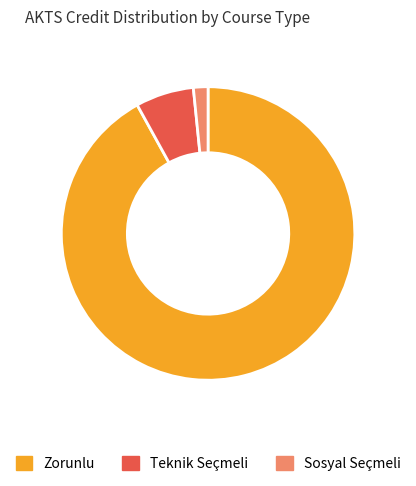

Combined, do Teknik Seçmeli and Sosyal Seçmeli account for over 50%?

No